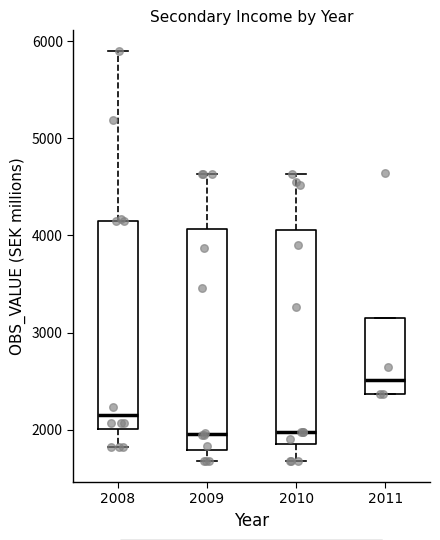

Reading left to right, read every box against the y-axis: the position of its median line, the range the box covers, and the ends of its whiskers. The values are not printed on the chart, so give them approximately, as read against the axis.

2008: median 2200, box 2000 to 4200, whiskers 1800 to 5900
2009: median 2000, box 1800 to 4100, whiskers 1700 to 4600
2010: median 2000, box 1900 to 4100, whiskers 1700 to 4600
2011: median 2500, box 2400 to 3100, whiskers 2400 to 3100